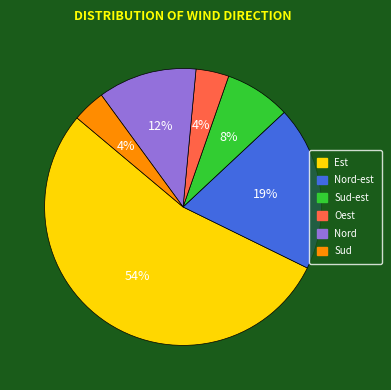

What is the largest slice in the pie chart?

Est